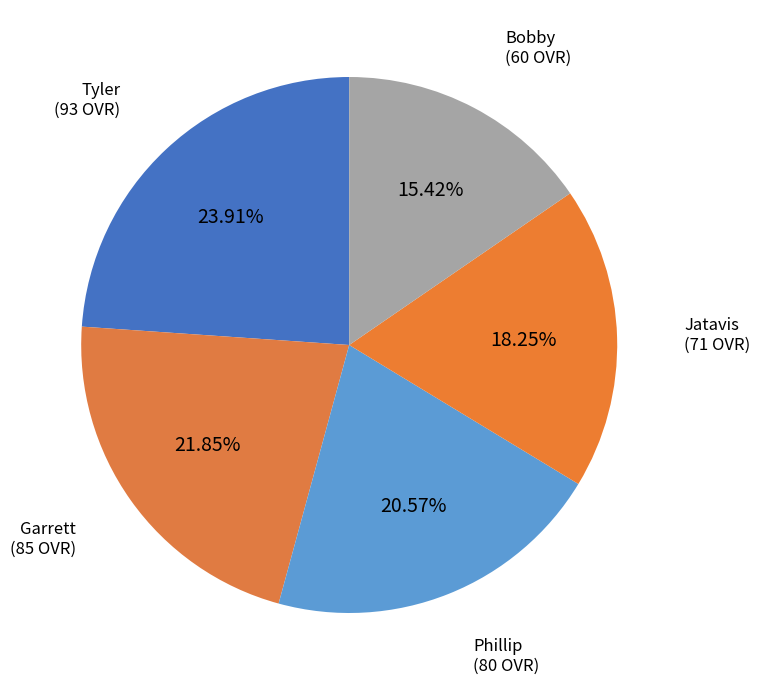

Does any single category account for the majority?

No